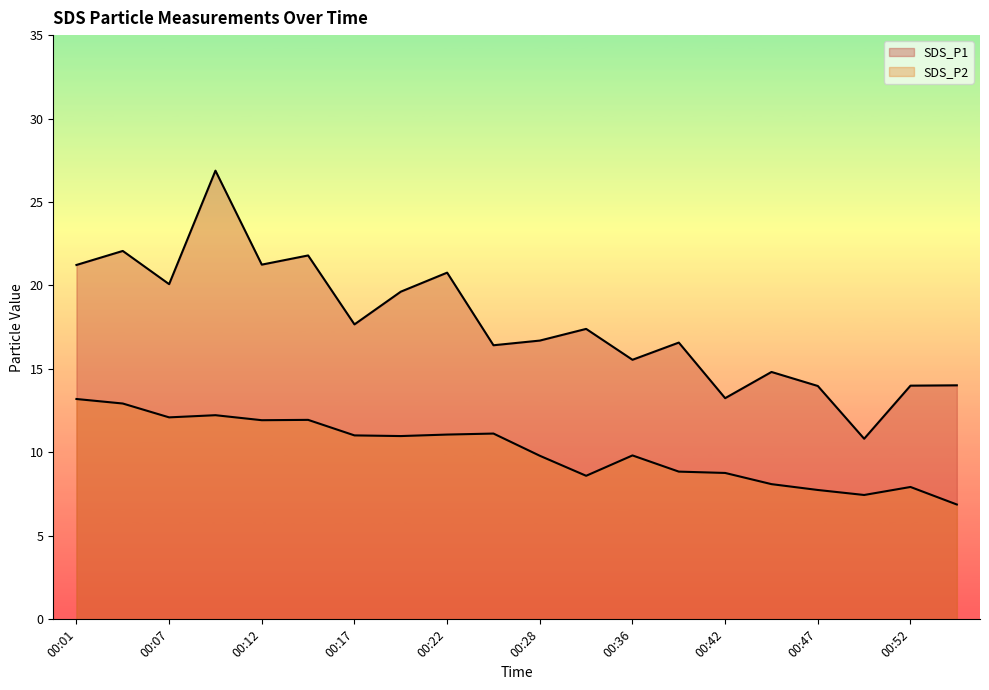

How many interior local peaks does the SDS_P1 series have?

7